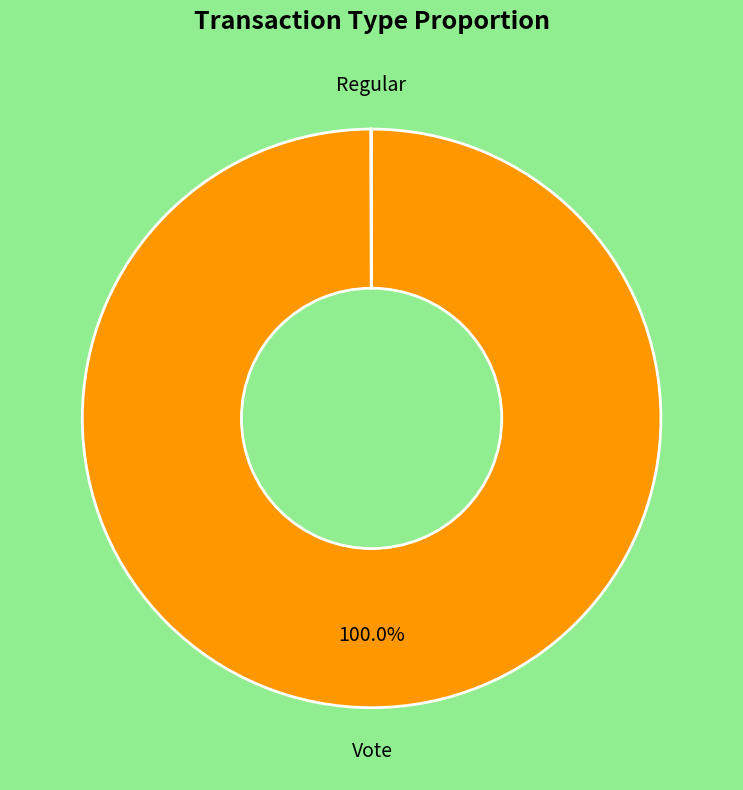

To the nearest percent, what is the average slice percentage?

50%